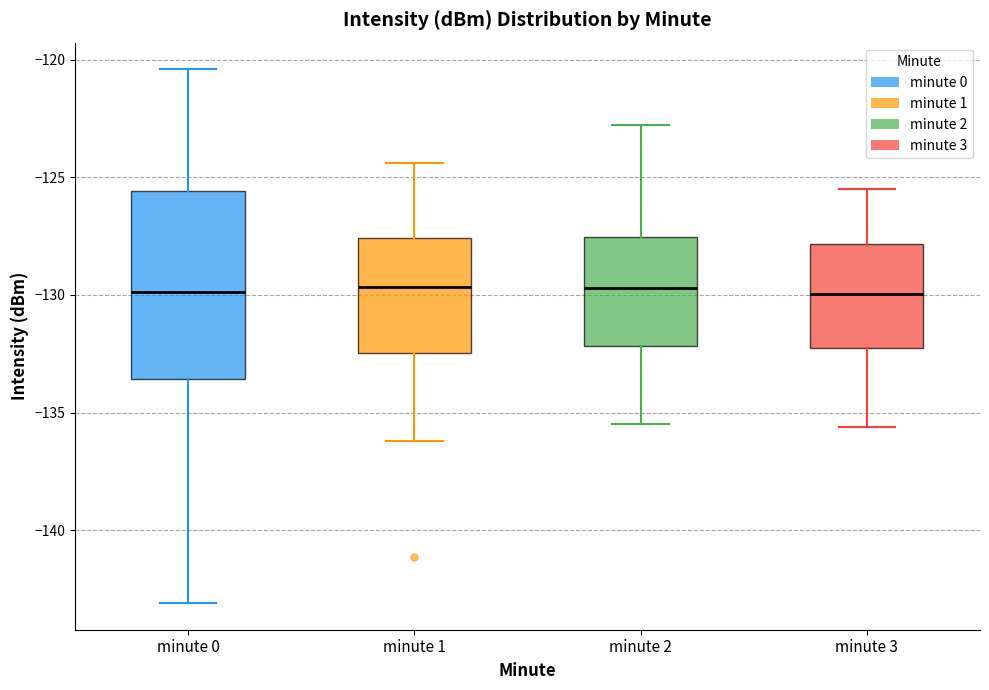

Reading left to right, read every box against the y-axis: the position of its median line, the range the box covers, and the ends of its whiskers. The values are not printed on the chart, so give them approximately, as read against the axis.

minute 0: median -130.0, box -133.5 to -125.5, whiskers -143.0 to -120.5
minute 1: median -129.5, box -132.5 to -127.5, whiskers -136.0 to -124.5
minute 2: median -129.5, box -132.0 to -127.5, whiskers -135.5 to -123.0
minute 3: median -130.0, box -132.5 to -128.0, whiskers -135.5 to -125.5